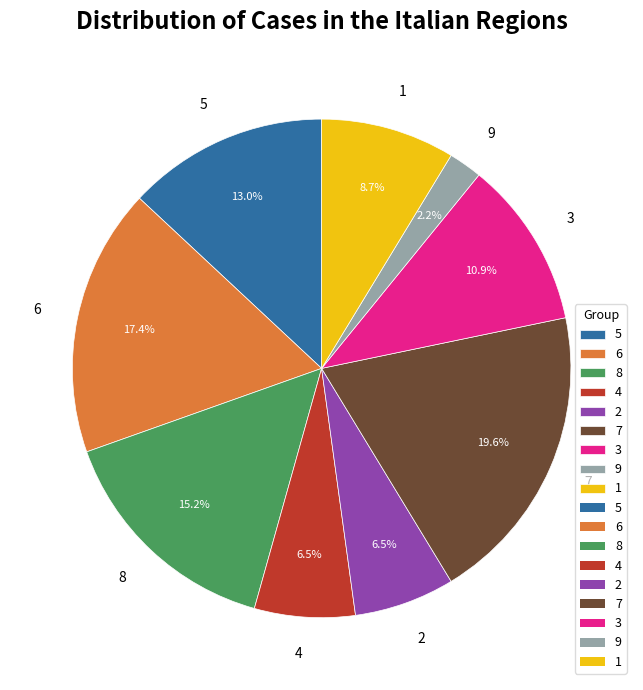

The 8 slice represents 2% of the pie. True or false?

False